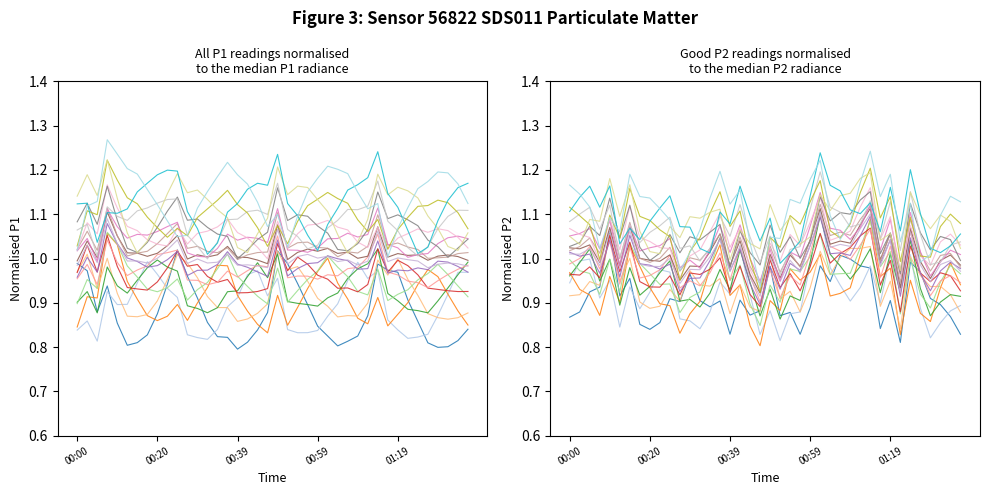

What is the label of the 32nd point from the left?

01:16